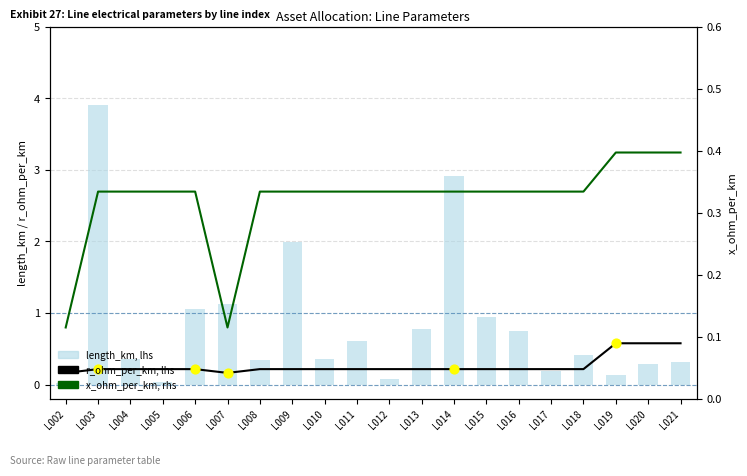

Which series contains the lowest Y value?

length_km, lhs